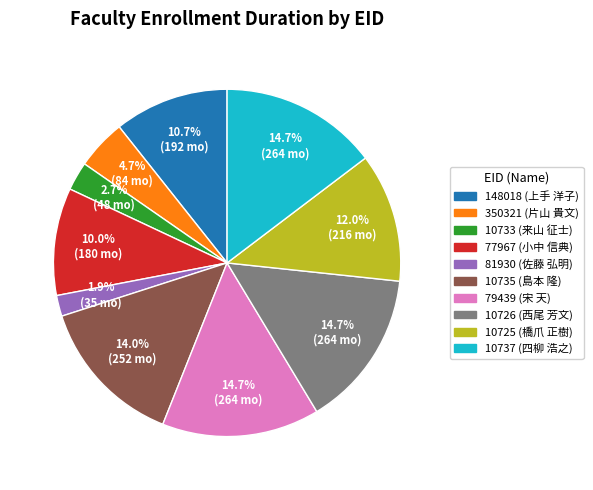

Is it true that 10735 is 2% of the pie?

False